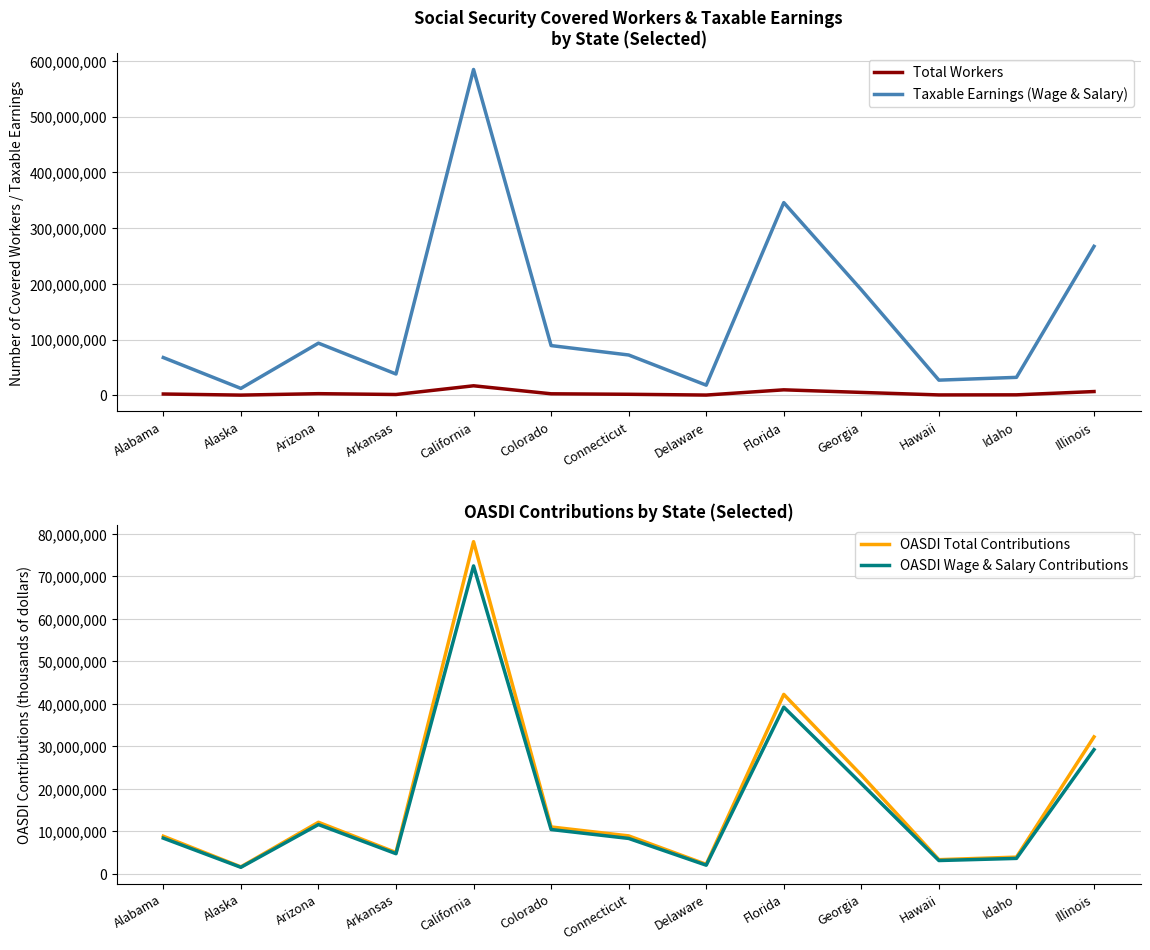

Rank the series by their maximum value, from highest to lowest.

Taxable Earnings (Wage & Salary), OASDI Total Contributions, OASDI Wage & Salary Contributions, Total Workers